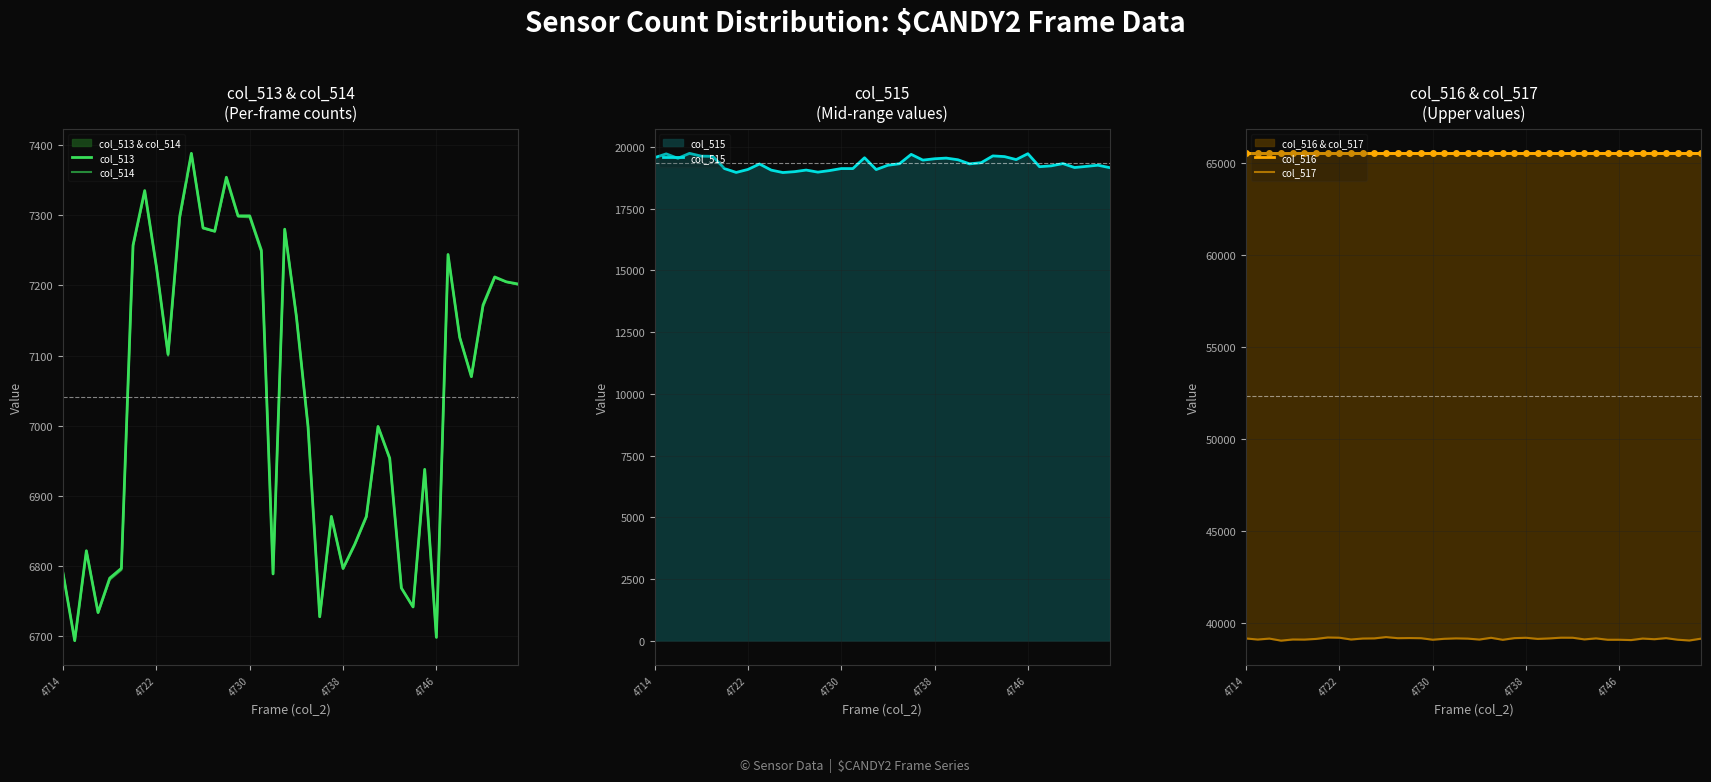

What is the difference between the second highest and second lowest values in the col_517 series?

163